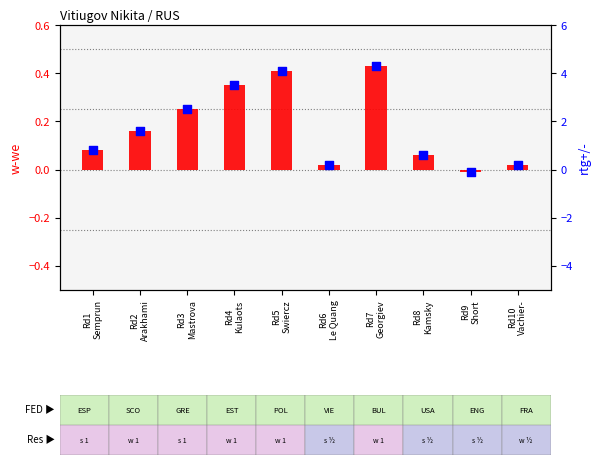

What is the total value across all series at Rd5
Swiercz?

4.5